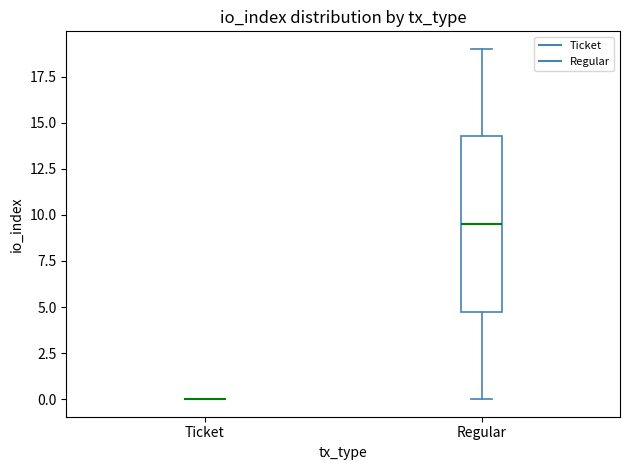

Reading left to right, read every box against the y-axis: the position of its median line, the range the box covers, and the ends of its whiskers. The values are not printed on the chart, so give them approximately, as read against the axis.

Ticket: box collapsed to a line at 0.0, whiskers 0.0 to 0.0
Regular: median 9.5, box 5.0 to 14.5, whiskers 0.0 to 19.0